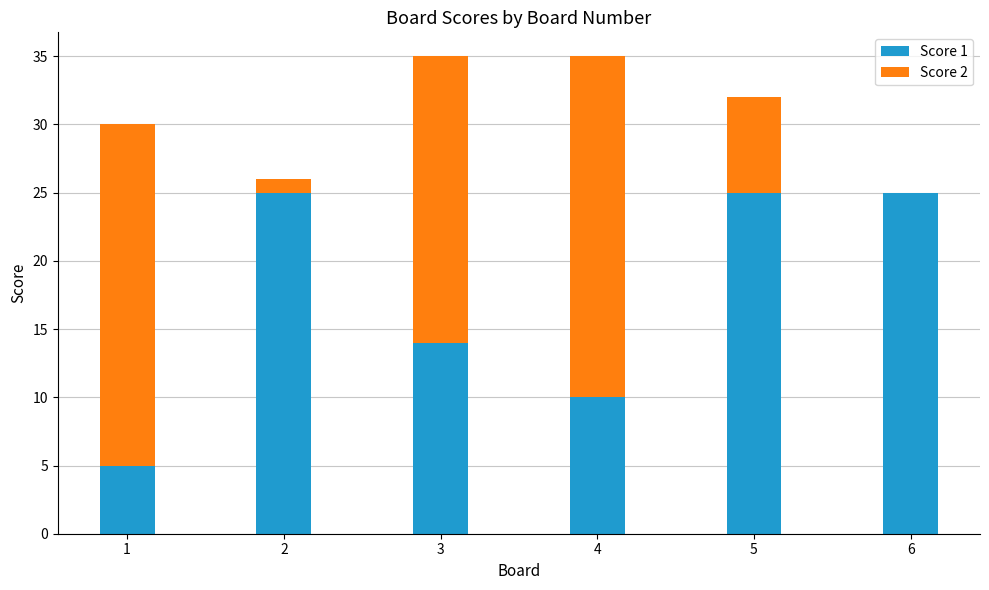

How many series are shown in this chart?

2